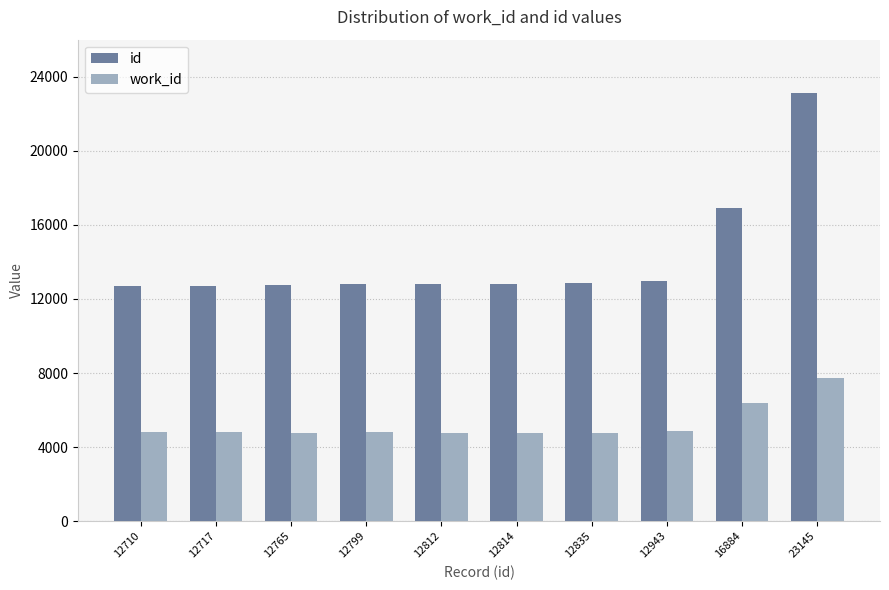

What is the difference between the second highest and minimum values in the id series?

4174